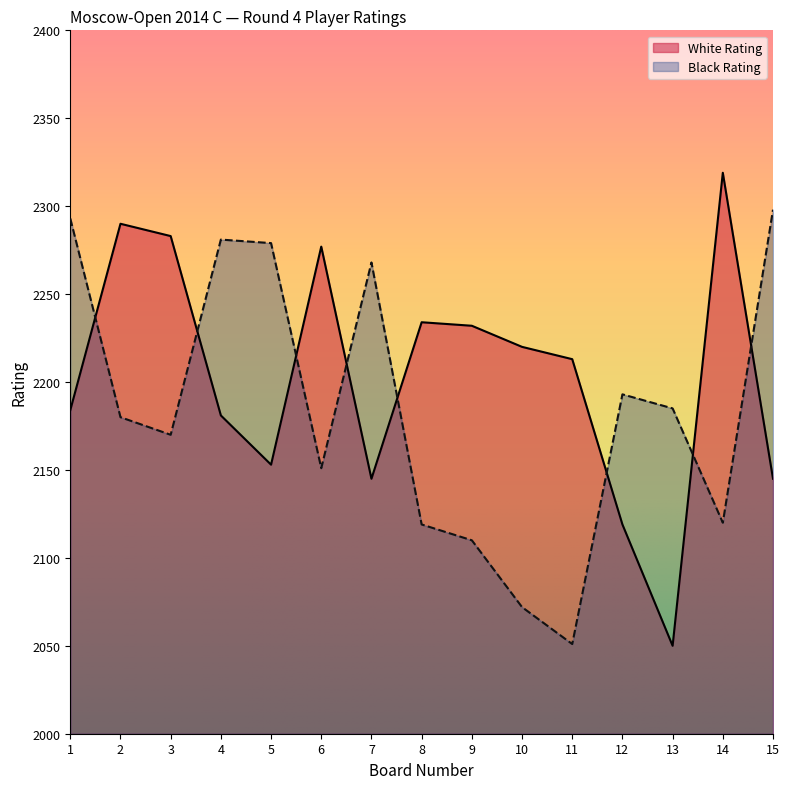

At which label is Black Rating closest to 2174?

3